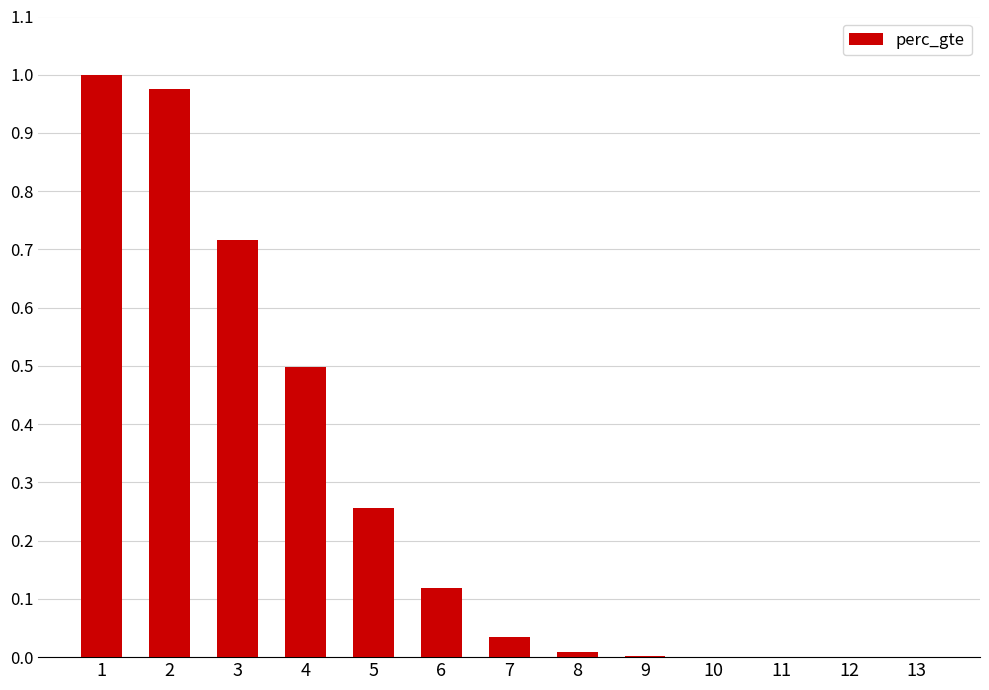

What is the sum of the values at 6 and 4?

0.6